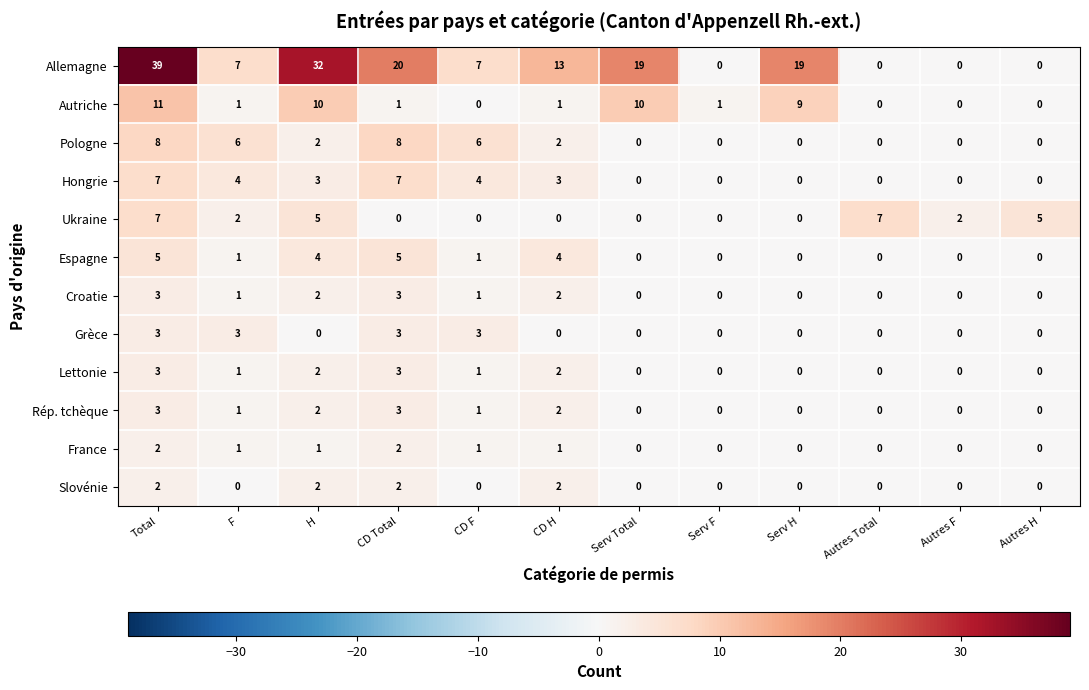

At which category is the sum across all series the highest?

Total